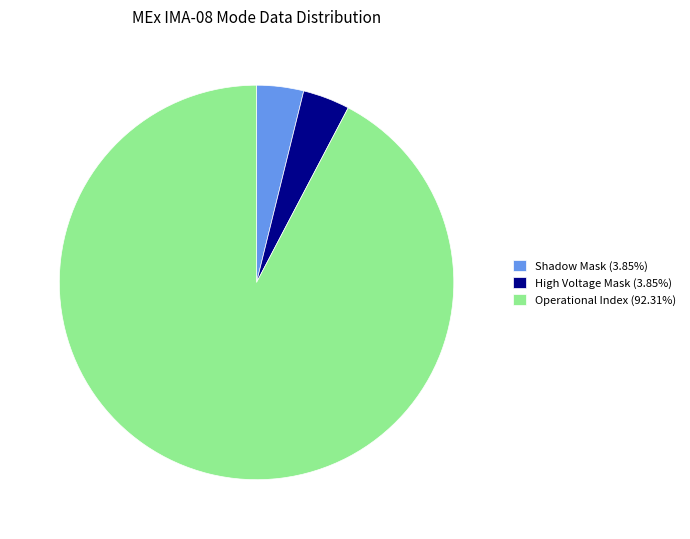

Is the sum of Operational Index (92.31%) and Shadow Mask (3.85%) greater than half?

Yes